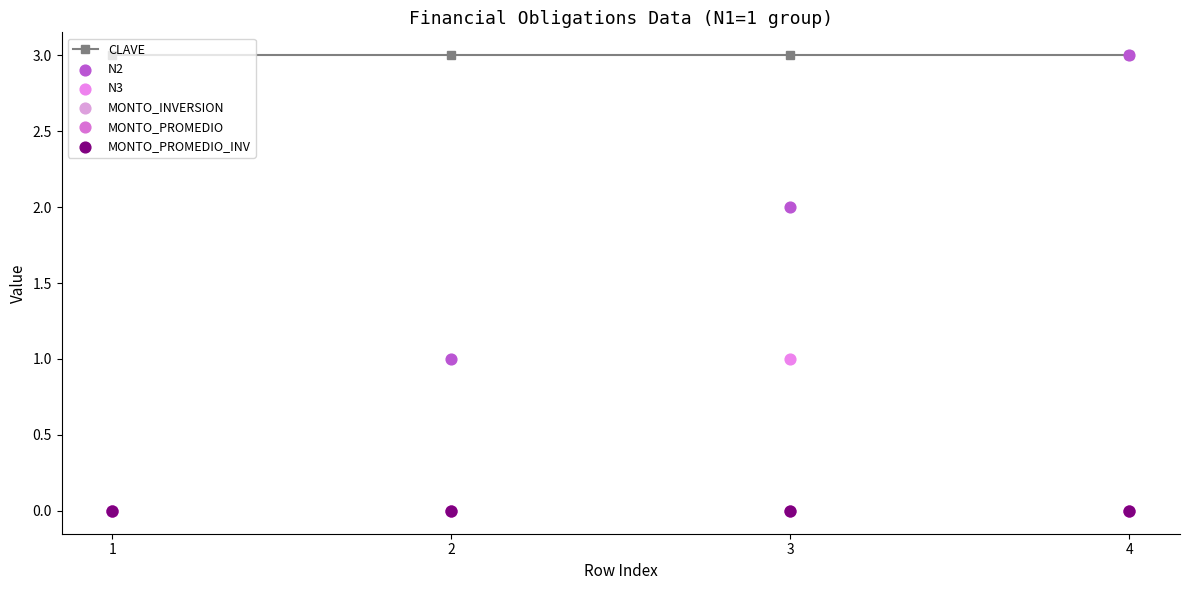

Which series reaches the minimum Y coordinate?

N2